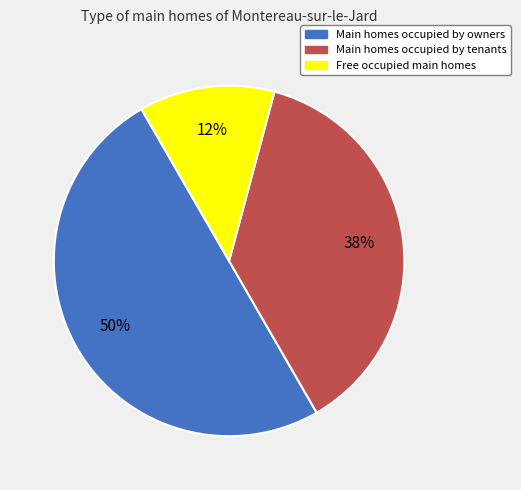

To the nearest percent, what is the average slice percentage?

33%